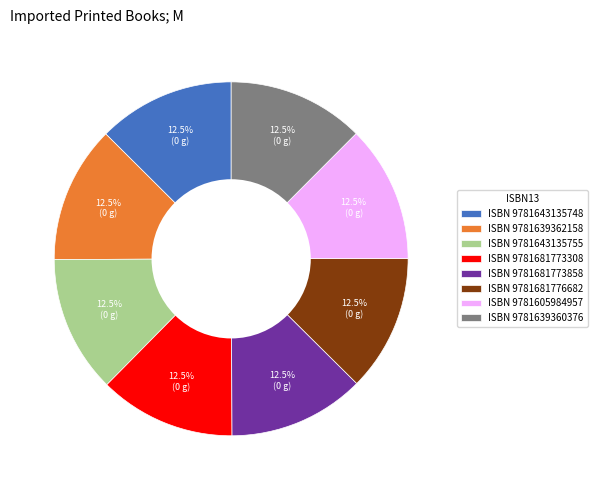

Does any single category account for the majority?

No